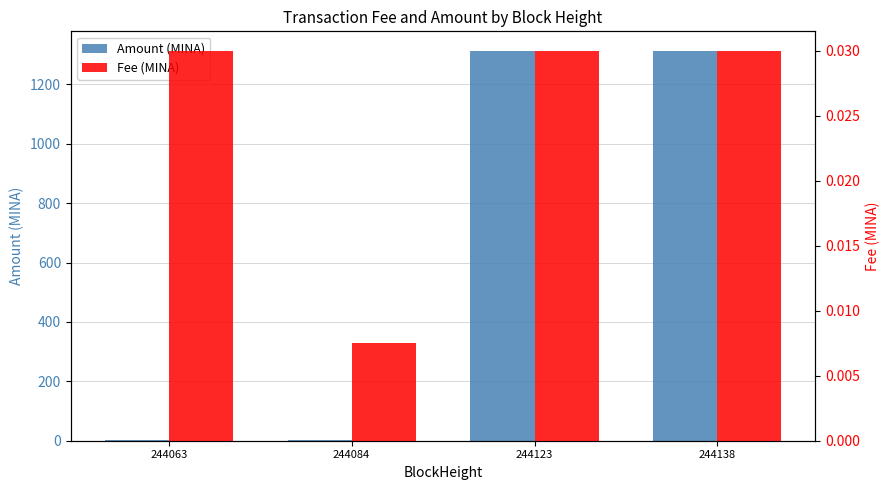

Rank the categories by Fee (MINA) value from lowest to highest.

244084, 244063, 244123, 244138